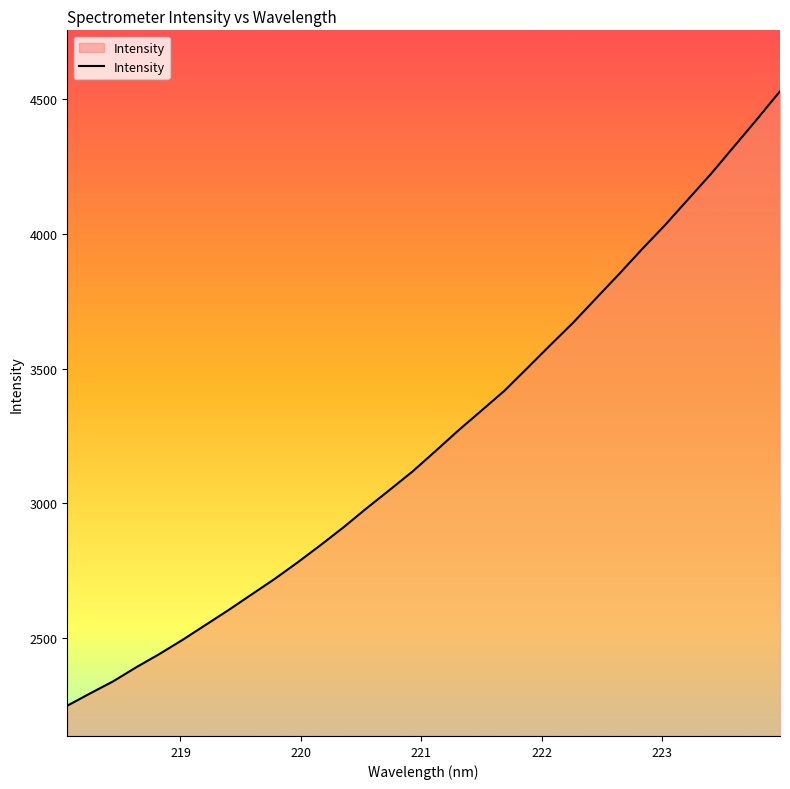

Reading left to right, list all the values displayed in this chart.

2248.1	2294.1	2339.0	2391.1	2439.9	2492.2	2547.6	2603.0	2660.7	2718.3	2779.7	2844.0	2910.4	2980.8	3048.7	3117.5	3193.3	3270.4	3343.7	3417.4	3501.9	3587.1	3671.1	3761.7	3851.7	3944.2	4033.6	4128.8	4223.6	4324.8	4426.2	4529.7